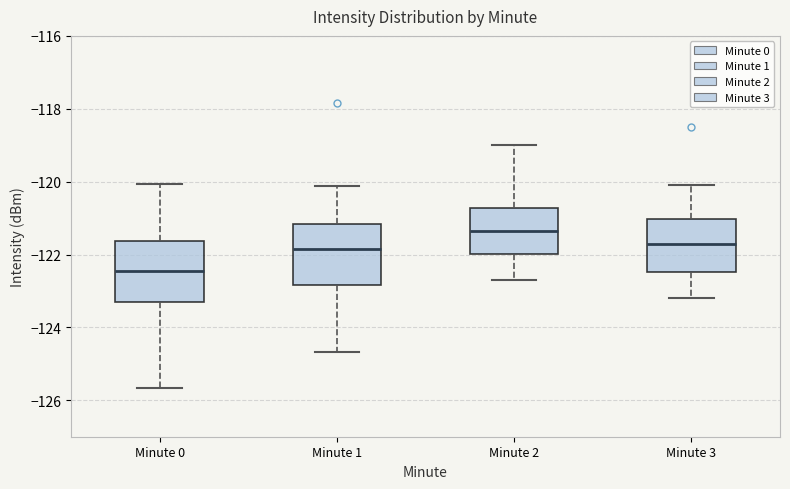

Reading left to right, read every box against the y-axis: the position of its median line, the range the box covers, and the ends of its whiskers. The values are not printed on the chart, so give them approximately, as read against the axis.

Minute 0: median -122.4, box -123.4 to -121.6, whiskers -125.6 to -120.0
Minute 1: median -121.8, box -122.8 to -121.2, whiskers -124.6 to -120.2
Minute 2: median -121.4, box -122.0 to -120.8, whiskers -122.6 to -119.0
Minute 3: median -121.6, box -122.4 to -121.0, whiskers -123.2 to -120.0